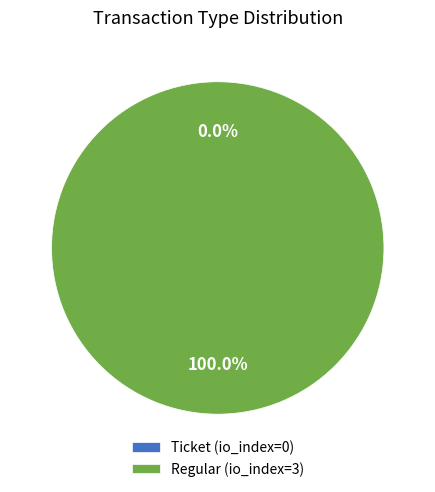

Which category has the biggest portion of the pie?

Regular